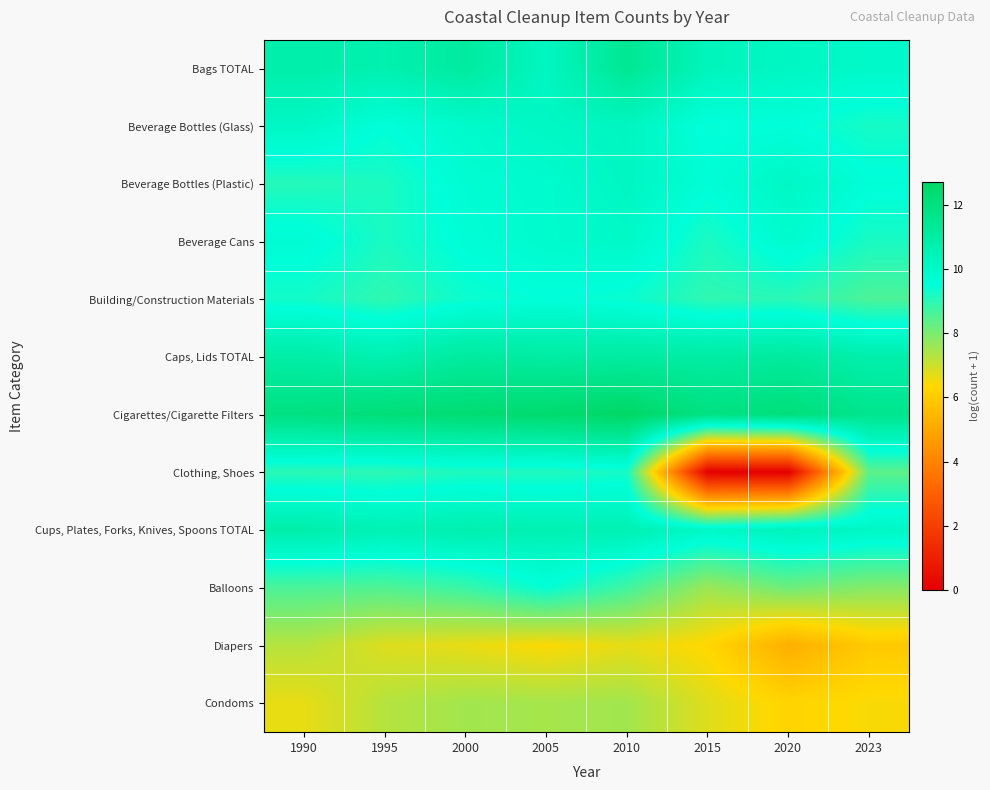

Which series has the largest total across all categories?

Cigarettes/Cigarette Filters